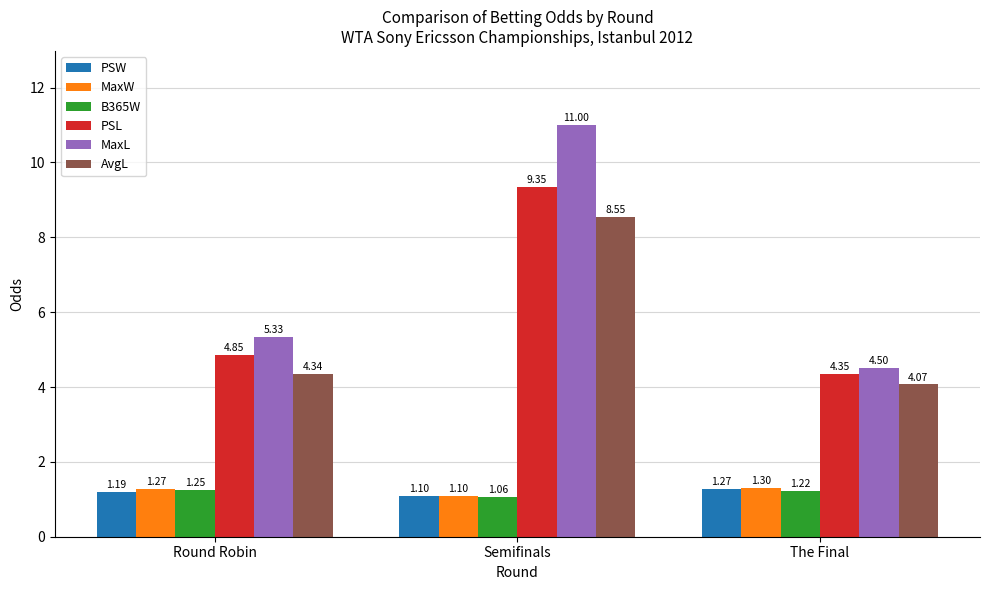

How many B365W values are between 1 and 2?

3